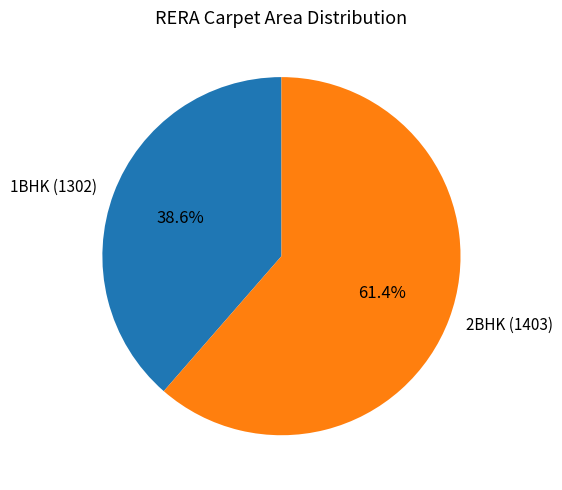

Is the sum of 1BHK (1302) and 2BHK (1403) greater than half?

Yes